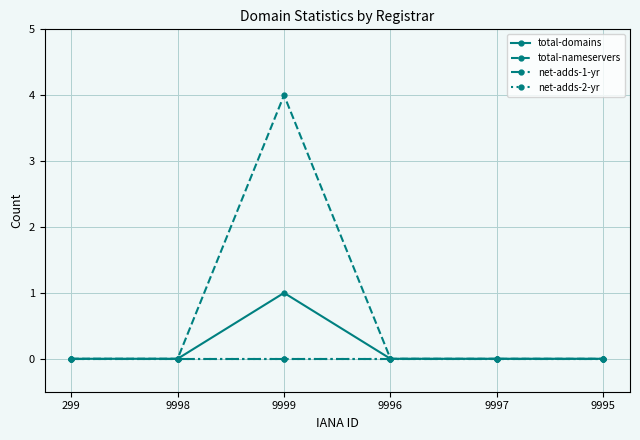

What position from the left is 9997?

5